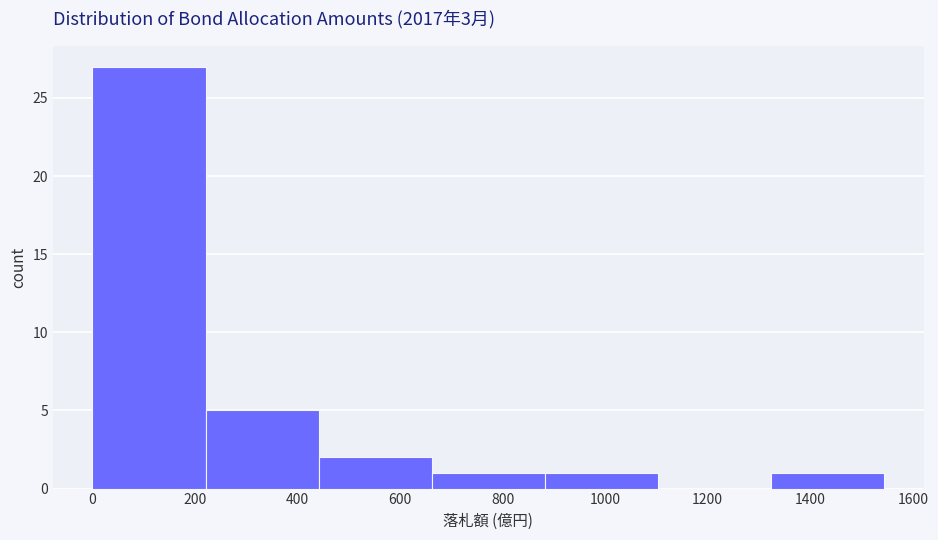

Over which range of the x-axis is the bar tallest?

0 to 220